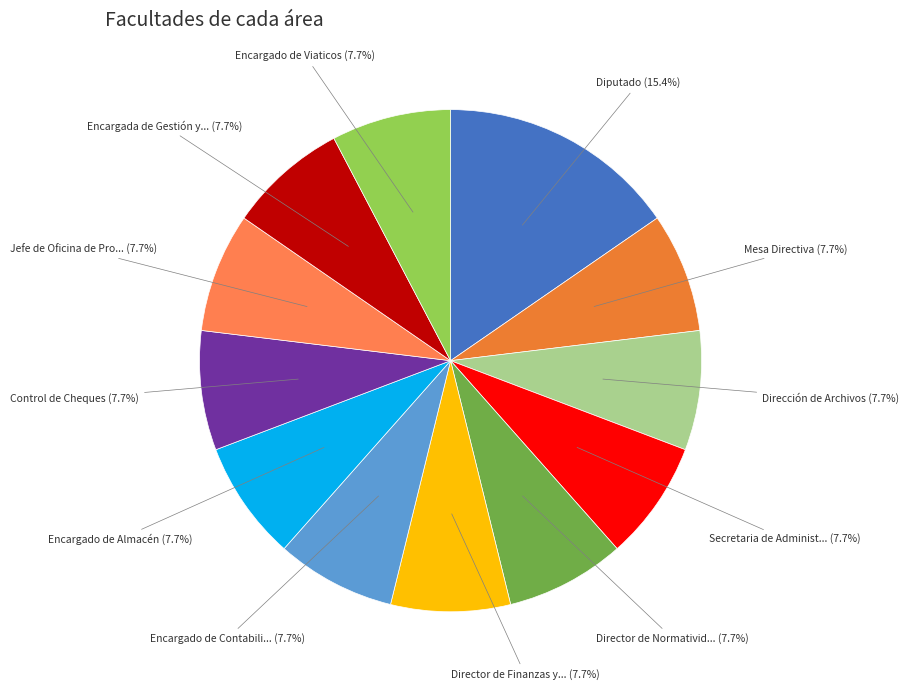

Count the number of slices in the pie.

12